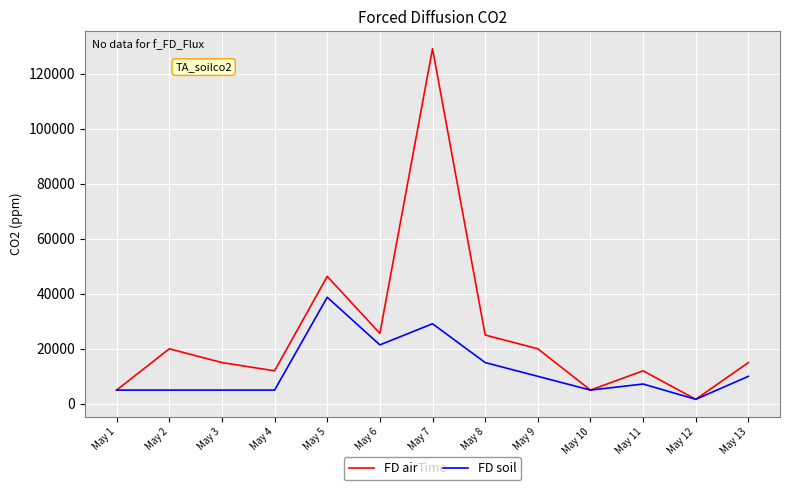

Which series has the largest total across all categories?

FD air